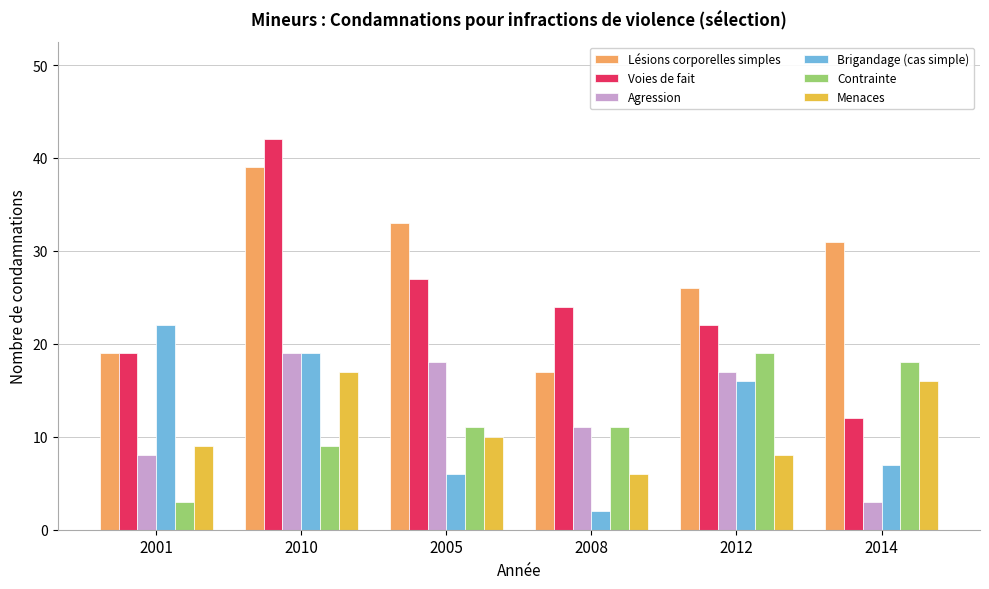

What is the sum of the Menaces values at 2001 and 2008?

15